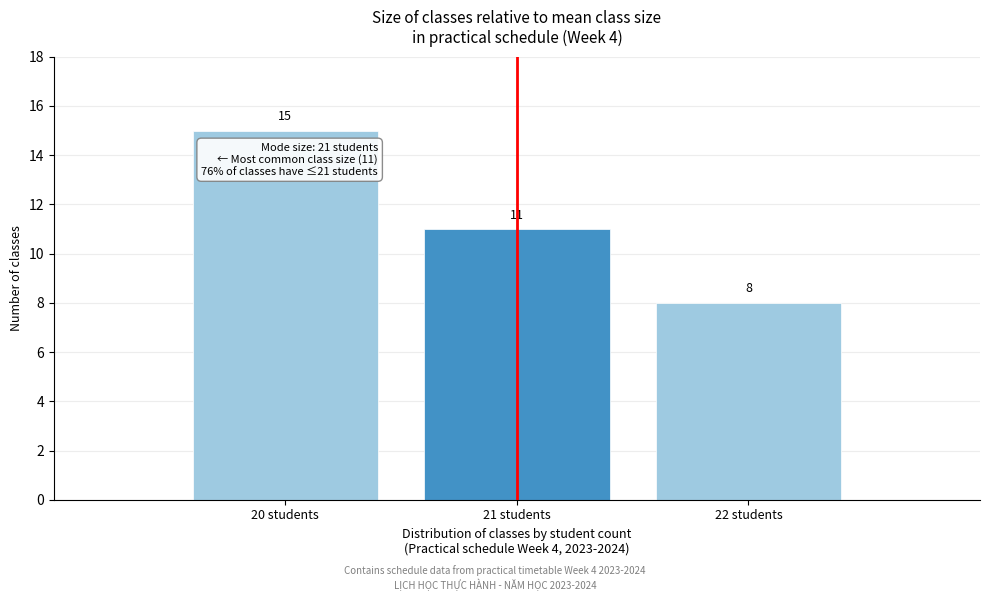

Reading right to left, what are all the values shown in this chart?

22 students=8	21 students=11	20 students=15